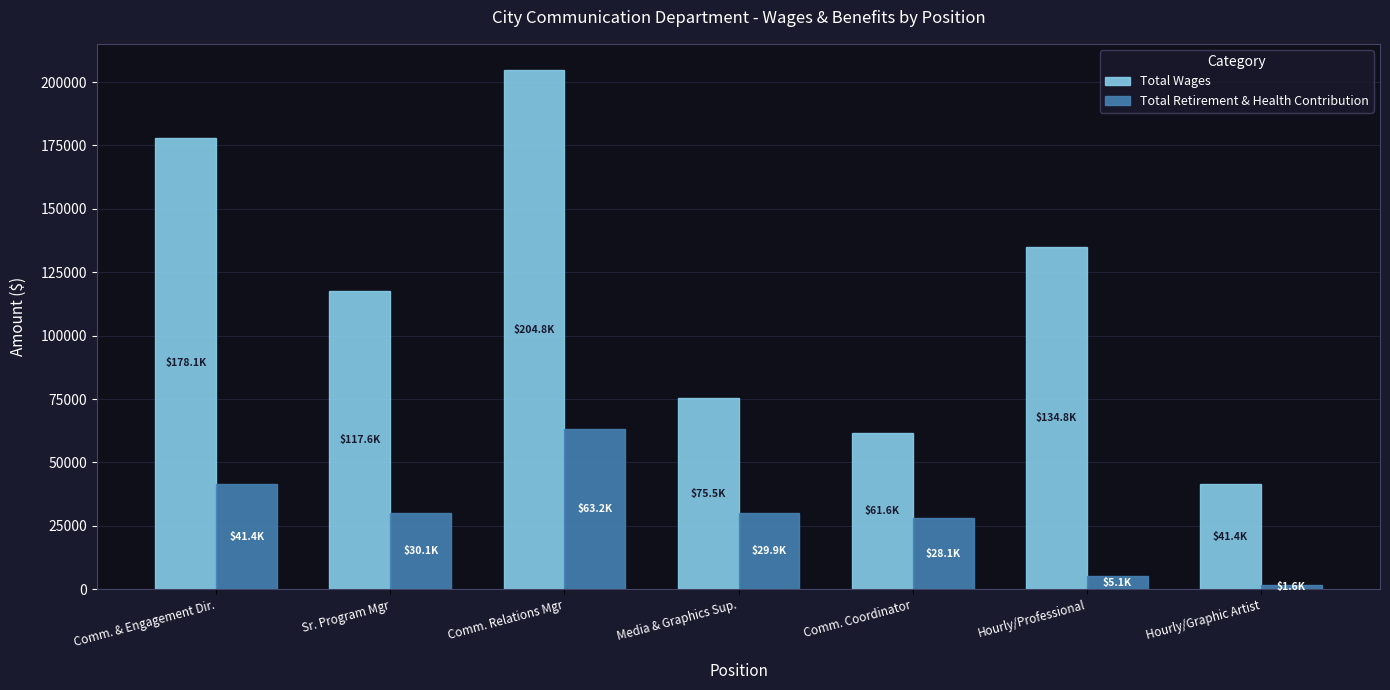

Which series has the widest spread of values?

Total Wages